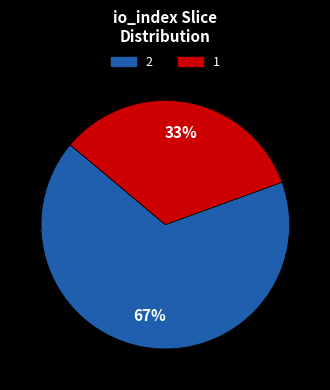

What is the ratio of the value at io_index_1 to the value at io_index_2?

0.5